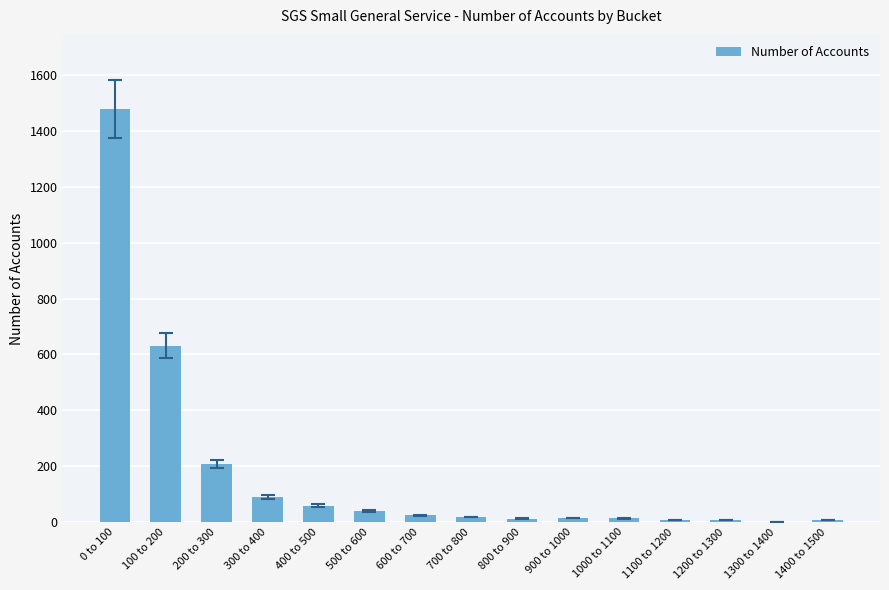

Is it true that the value at 100 to 200 is 325?

False